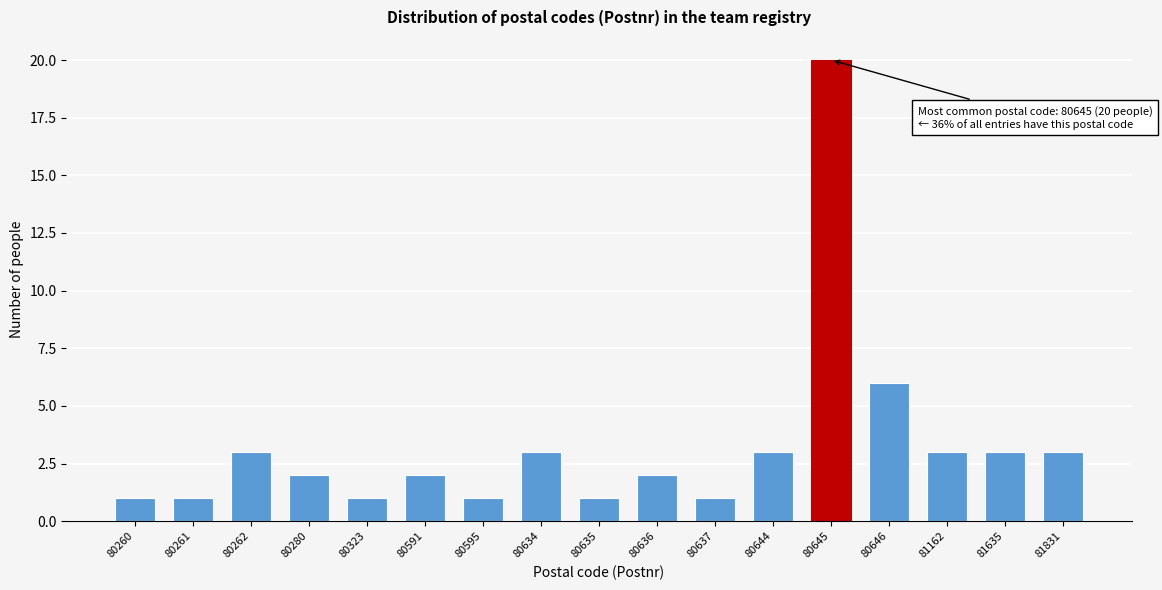

Reading left to right, extract all data points from this chart.

80260=1	80261=1	80262=3	80280=2	80323=1	80591=2	80595=1	80634=3	80635=1	80636=2	80637=1	80644=3	80645=20	80646=6	81162=3	81635=3	81831=3